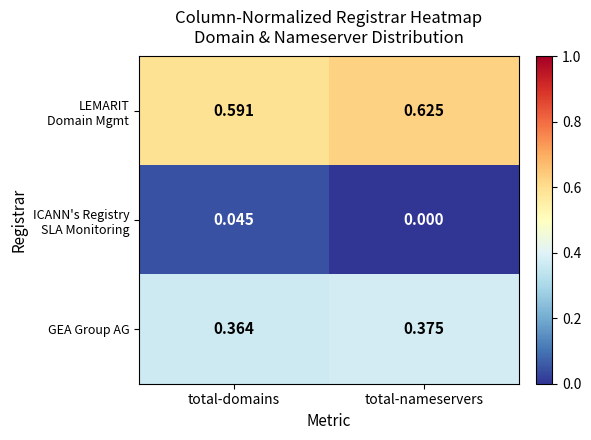

Which category has the highest value across all series?

total-nameservers